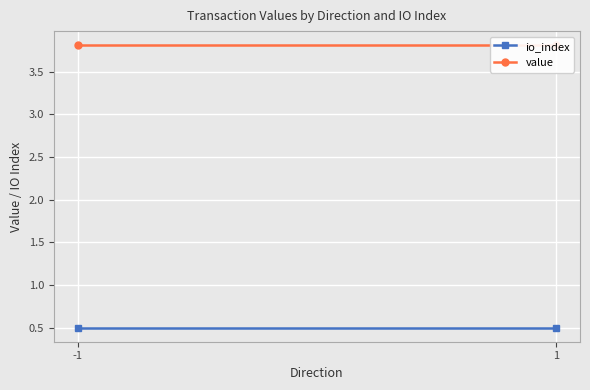

Reading left to right, list all the values displayed in this chart.

io_index: 0.5	0.5
value: 3.8	3.8